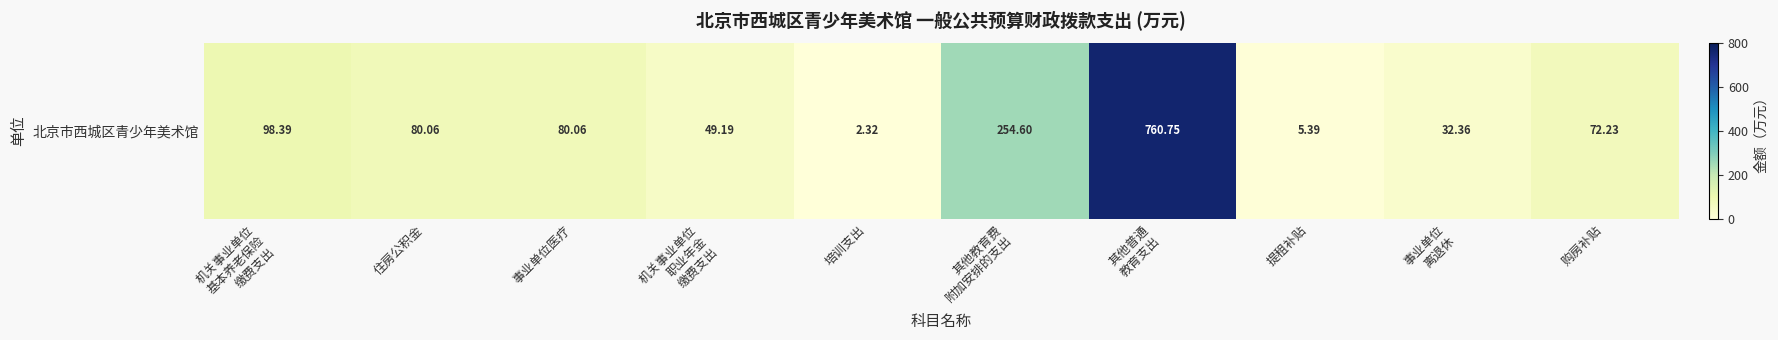

Rank the categories by value from lowest to highest.

培训支出, 提租补贴, 事业单位
离退休, 机关事业单位
职业年金
缴费支出, 购房补贴, 住房公积金, 事业单位医疗, 机关事业单位
基本养老保险
缴费支出, 其他教育费
附加安排的支出, 其他普通
教育支出